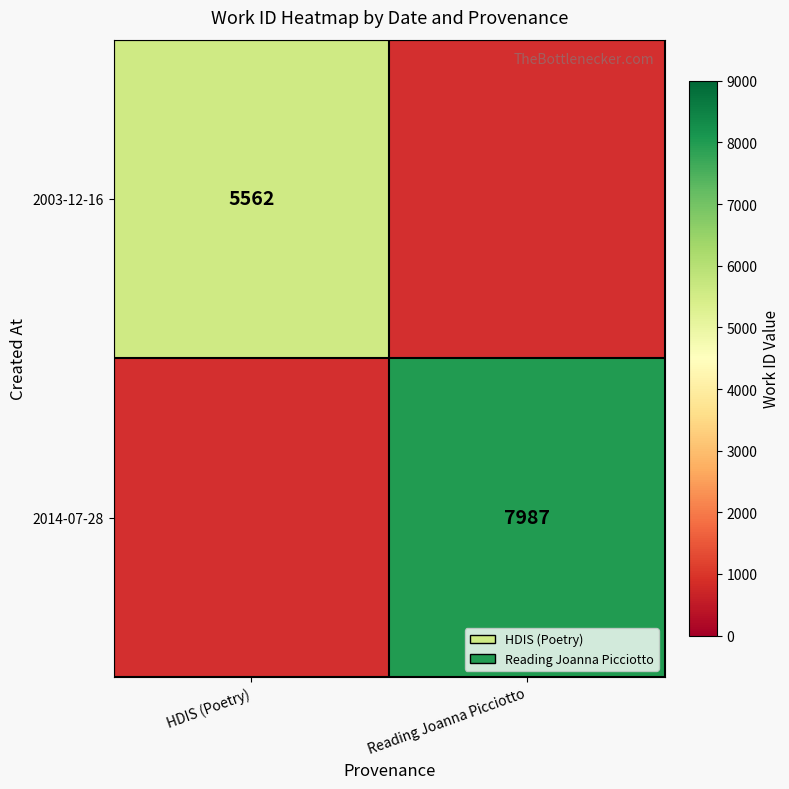

What is the minimum value shown in the chart?

5562.0